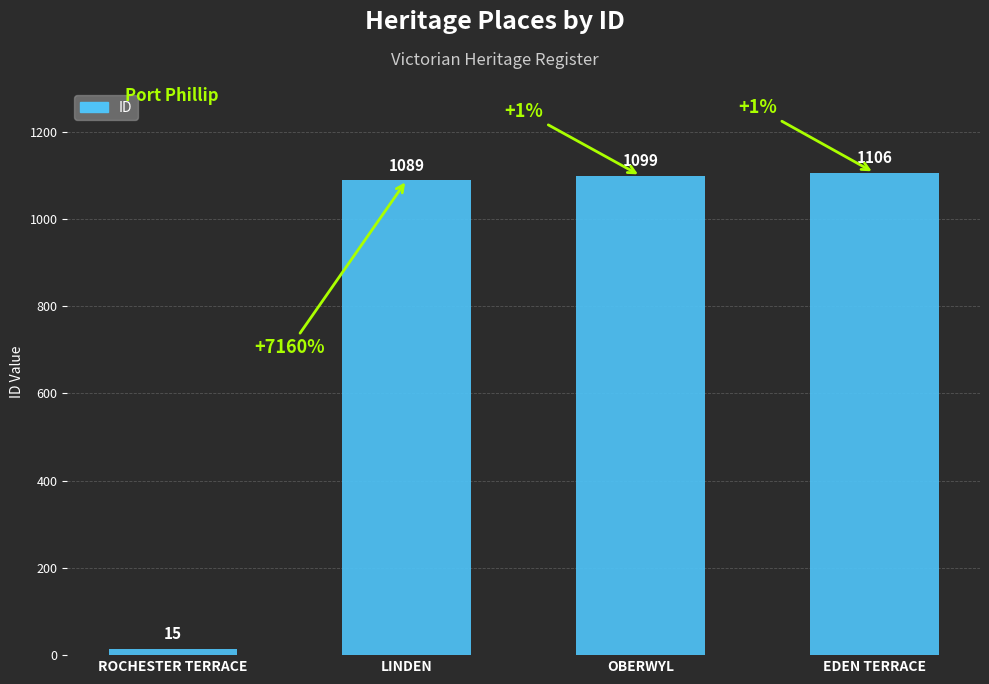

Rank the categories by value from lowest to highest.

ROCHESTER TERRACE, LINDEN, OBERWYL, EDEN TERRACE